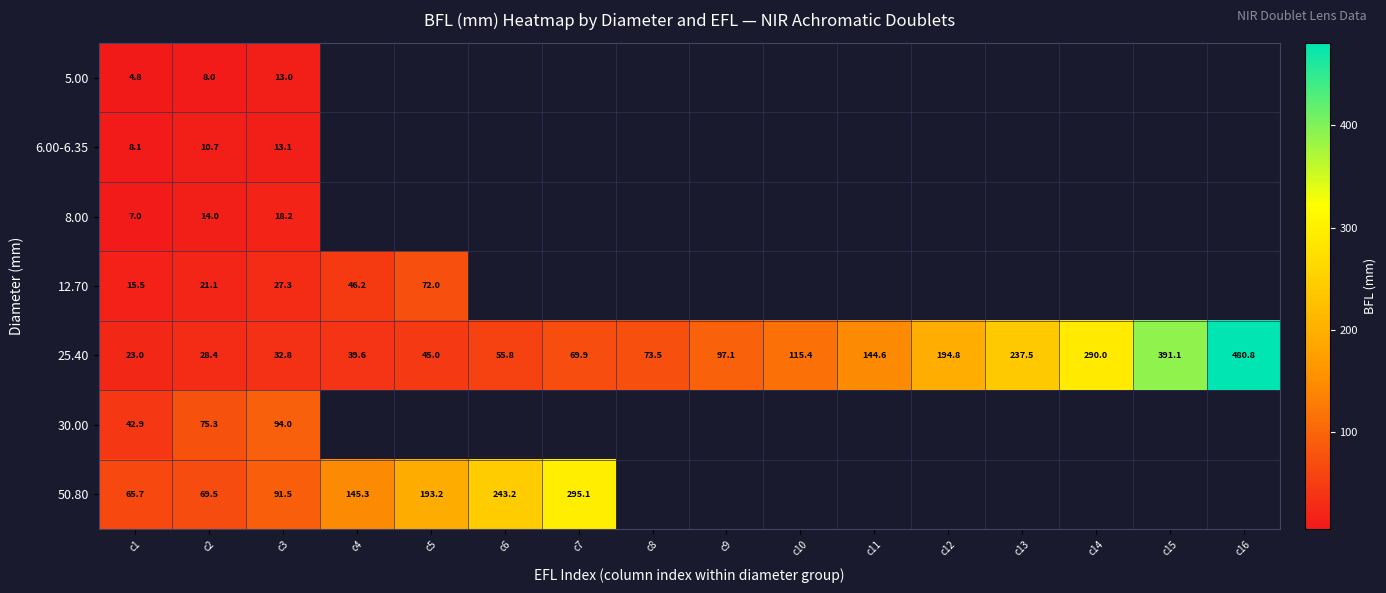

The 50.80 series shows 193.2 at c5. True or false?

True